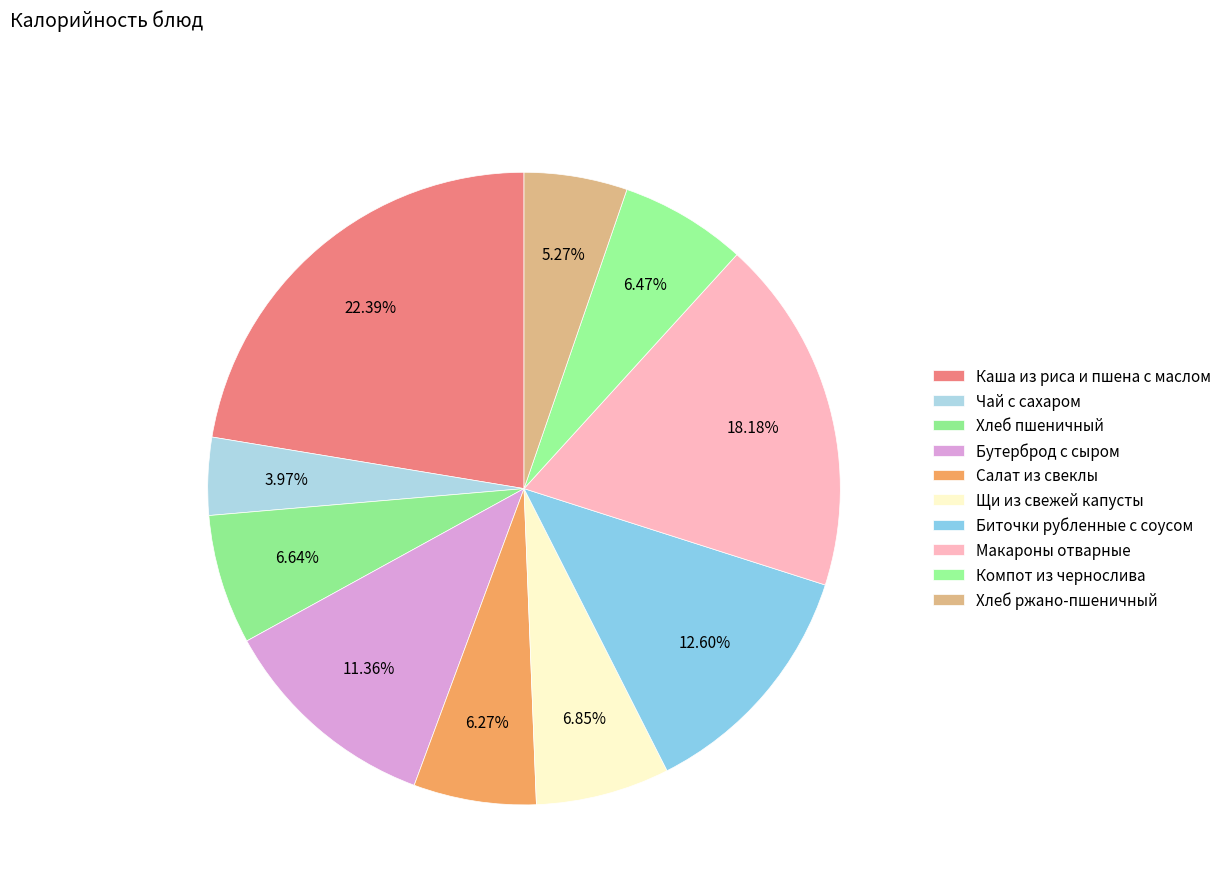

Count the number of slices in the pie.

10